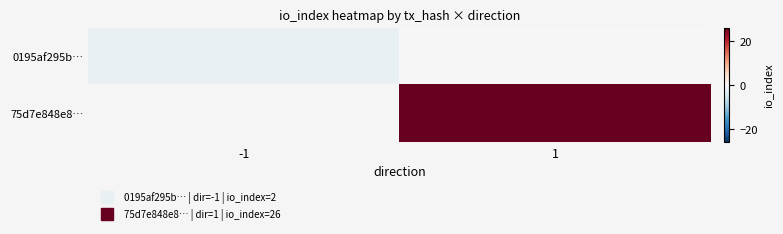

What is the greatest value displayed?

26